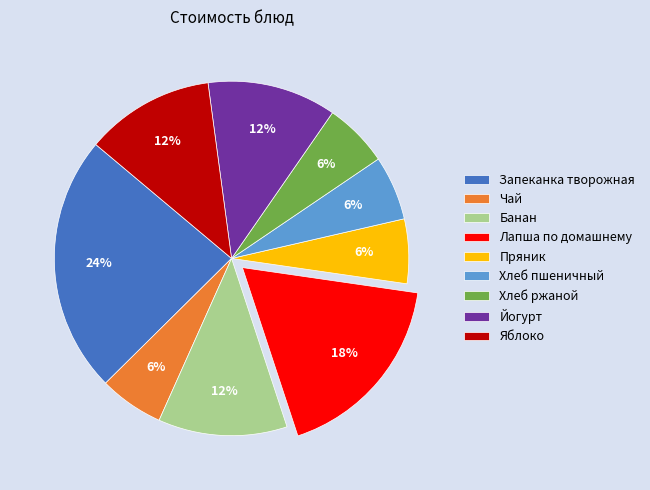

To the nearest percent, what is the combined percentage of Банан and Чай?

18%